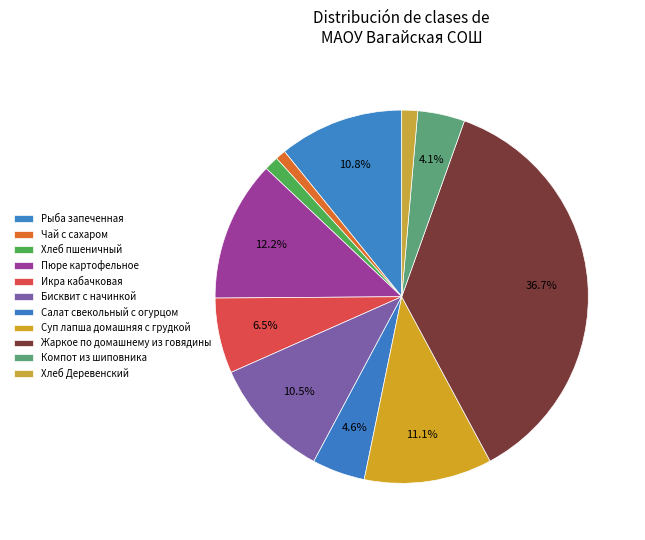

Count the number of slices in the pie.

11